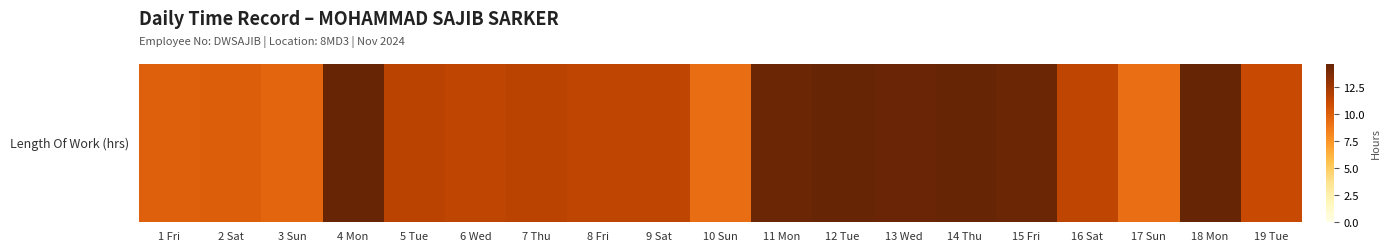

The value at 19 Tue is 11.2. True or false?

True